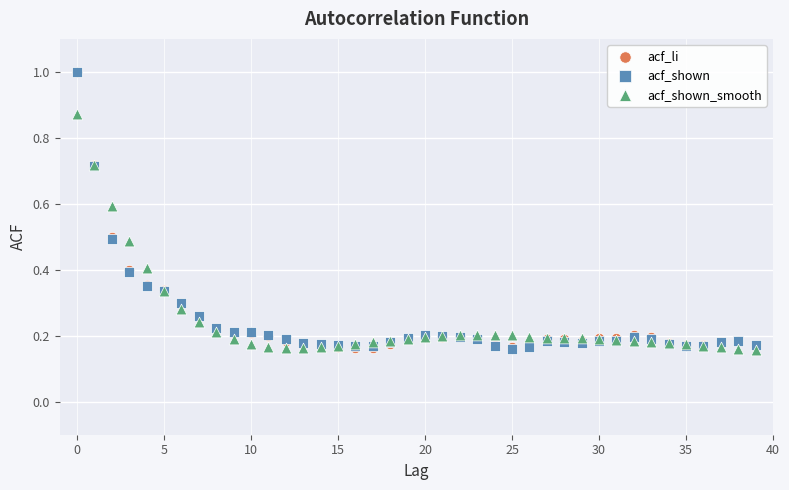

What are all the series names shown in the legend?

acf_li, acf_shown, acf_shown_smooth